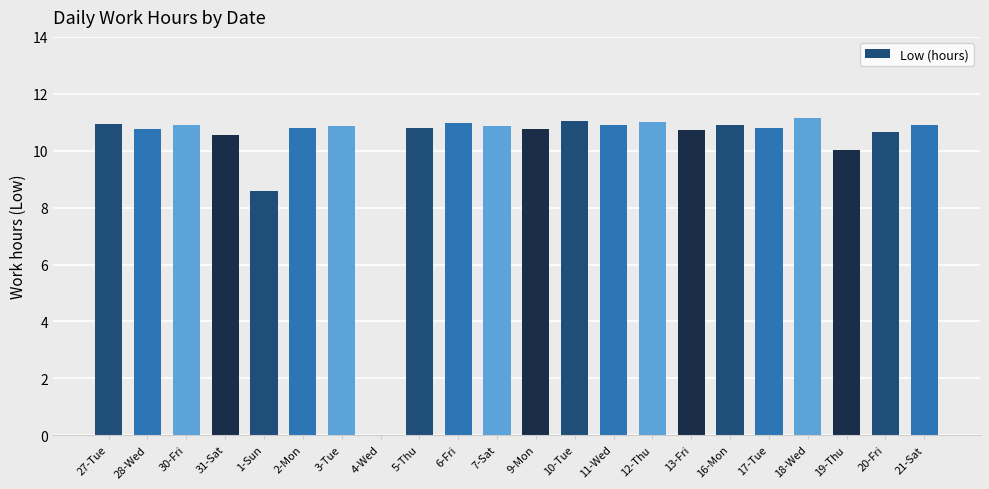

How many data points does each series have?

22